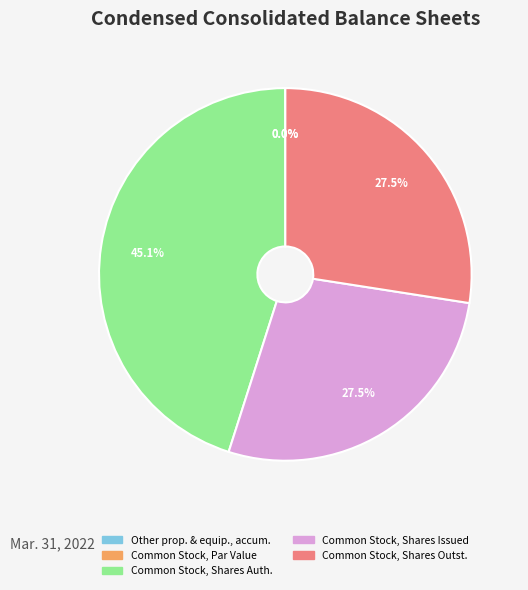

Is there any slice that represents more than half of the pie?

No